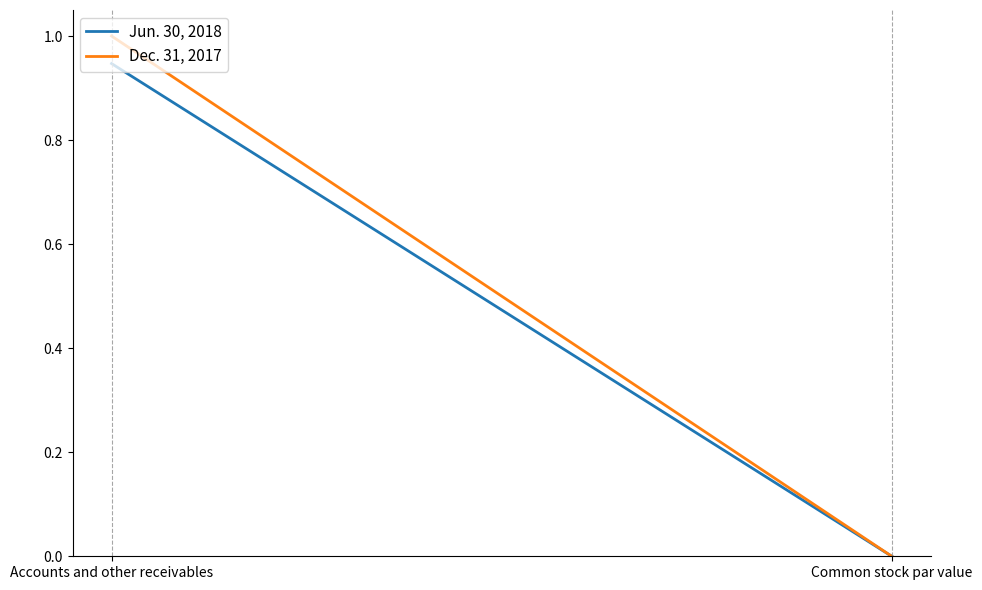

What is the sum of all Dec. 31, 2017 values?

1.0